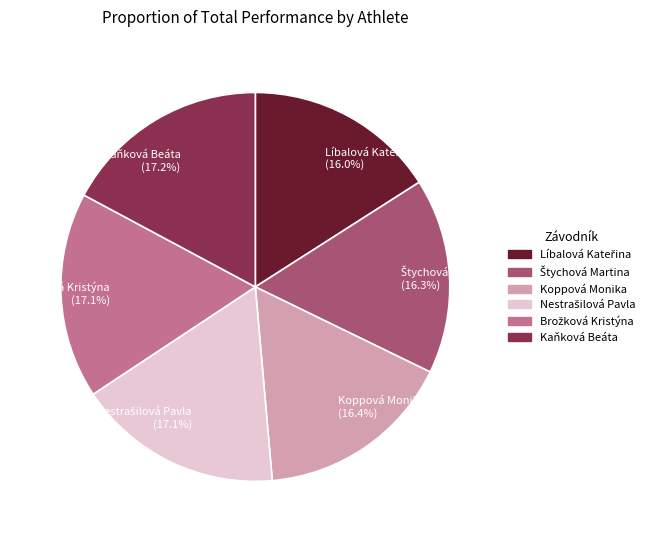

How much of the chart is everything except Koppová Monika (16.4%)?

83.6%